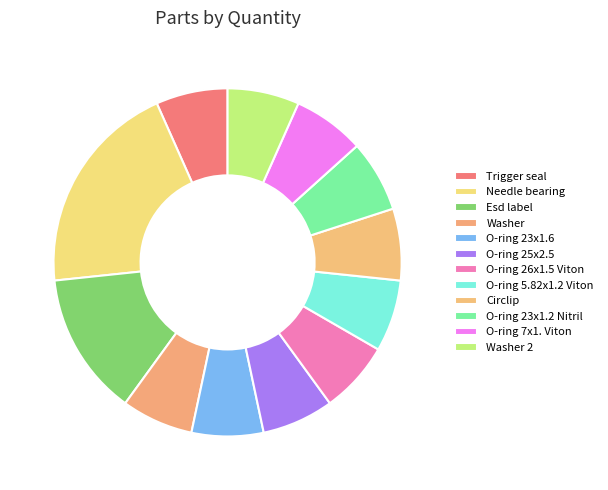

What is the smallest slice in the pie chart?

Trigger seal